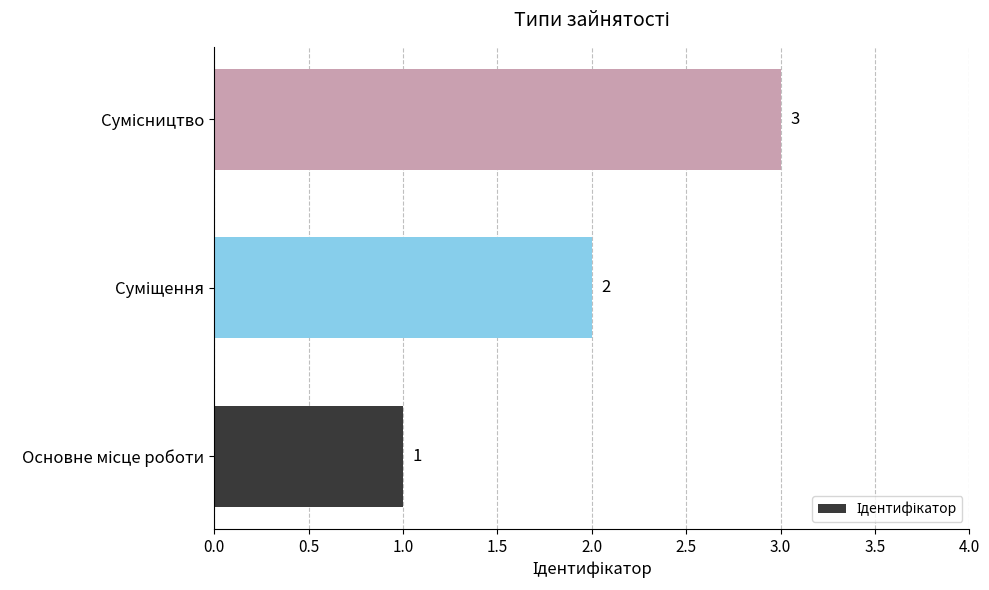

Count the values in the range 1 to 3.

3